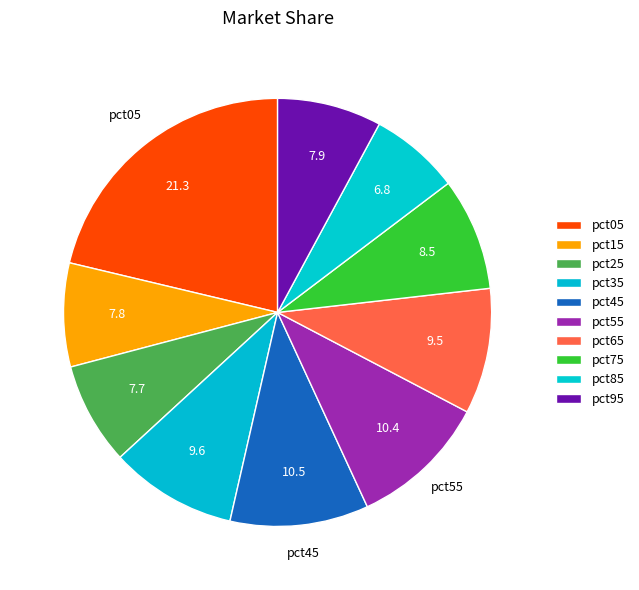

To the nearest percent, what percentage of the pie is pct65?

9%